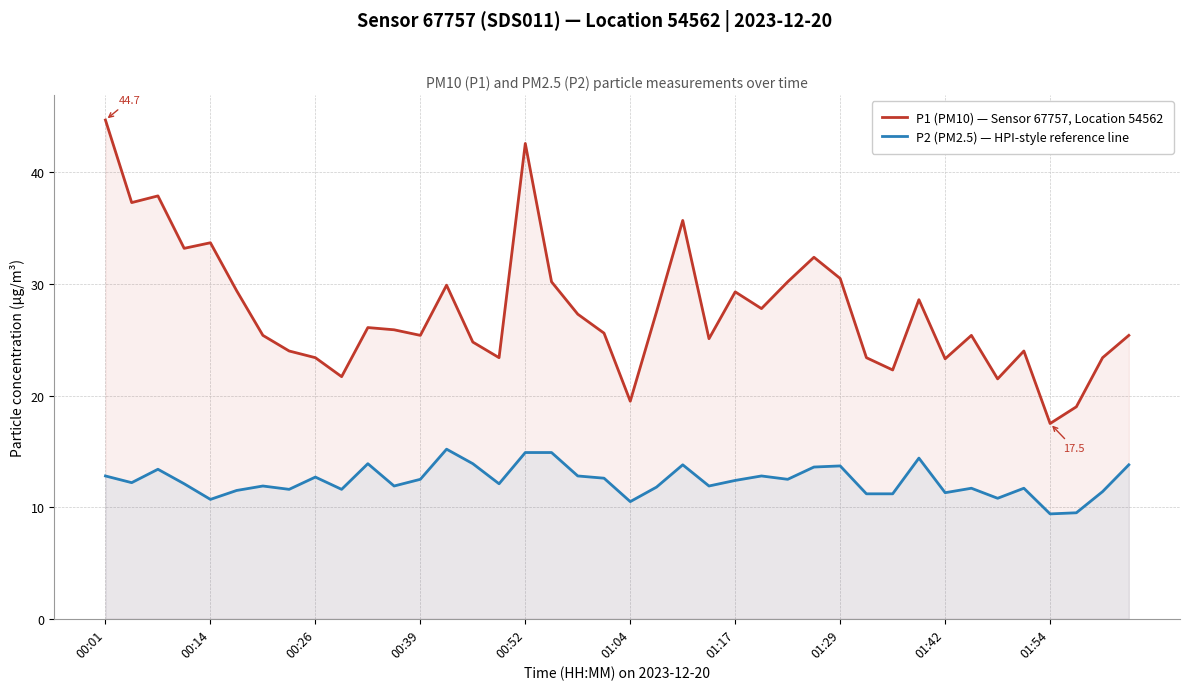

True or false: P2 (PM2.5) — HPI-style reference line has a value of 14.9 at 00:52.

True